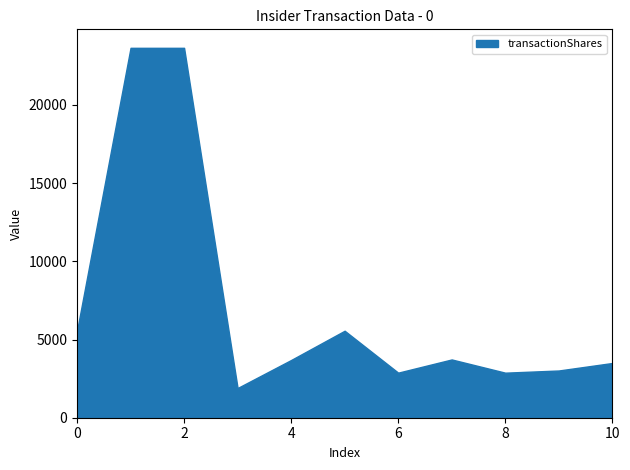

At which category does the chart reach its peak across all series?

2